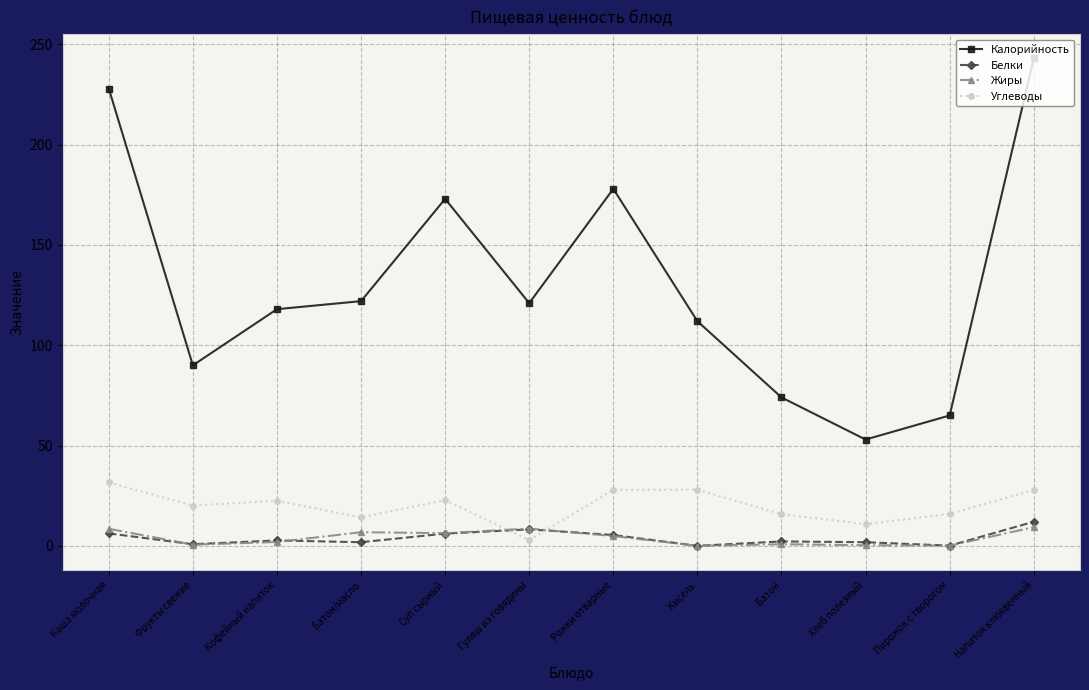

Does the chart display data point markers on the line(s)?

Yes